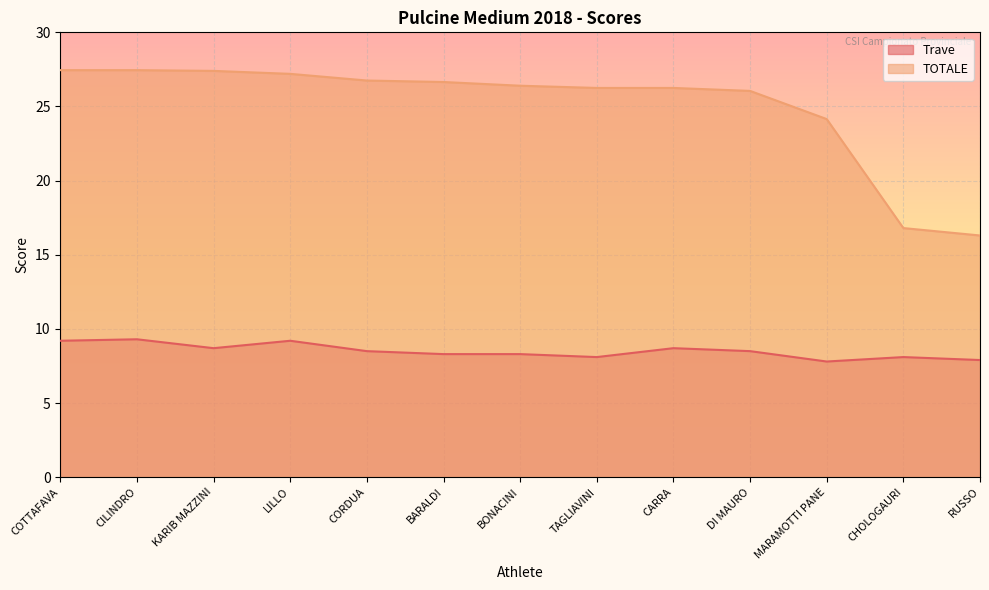

Reading left to right, transcribe all the data shown in this chart.

Trave: COTTAFAVA=9.2	CILINDRO=9.3	KARIB MAZZINI=8.7	LILLO=9.2	CORDUA=8.5	BARALDI=8.3	BONACINI=8.3	TAGLIAVINI=8.1	CARRA=8.7	DI MAURO=8.5	MARAMOTTI PANE=7.8	CHOLOGAURI=8.1	RUSSO=7.9
TOTALE: COTTAFAVA=27.4	CILINDRO=27.4	KARIB MAZZINI=27.4	LILLO=27.2	CORDUA=26.8	BARALDI=26.6	BONACINI=26.4	TAGLIAVINI=26.2	CARRA=26.2	DI MAURO=26.1	MARAMOTTI PANE=24.1	CHOLOGAURI=16.8	RUSSO=16.3